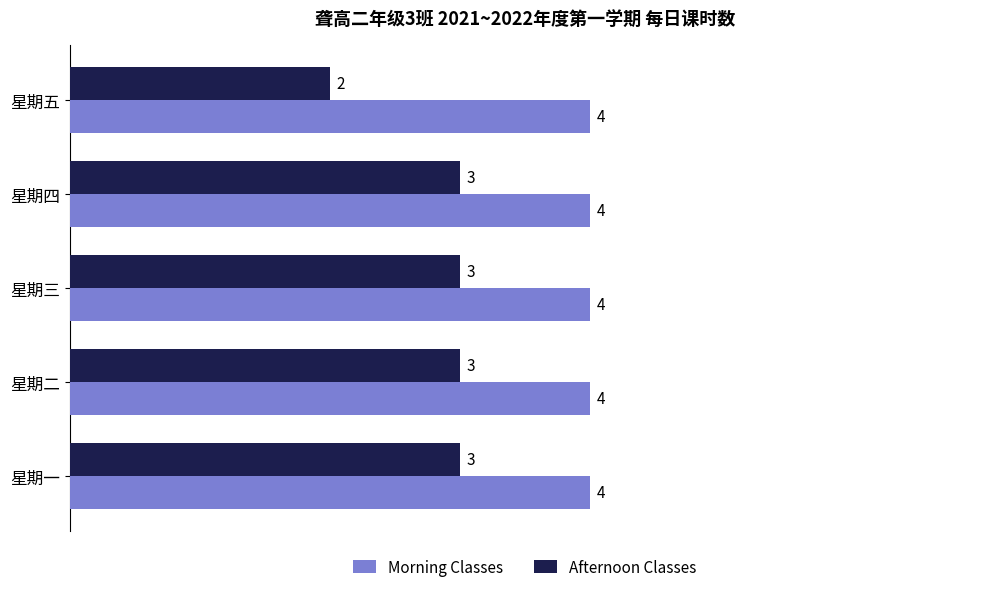

List the series in order of their peak value, highest first.

Morning Classes, Afternoon Classes